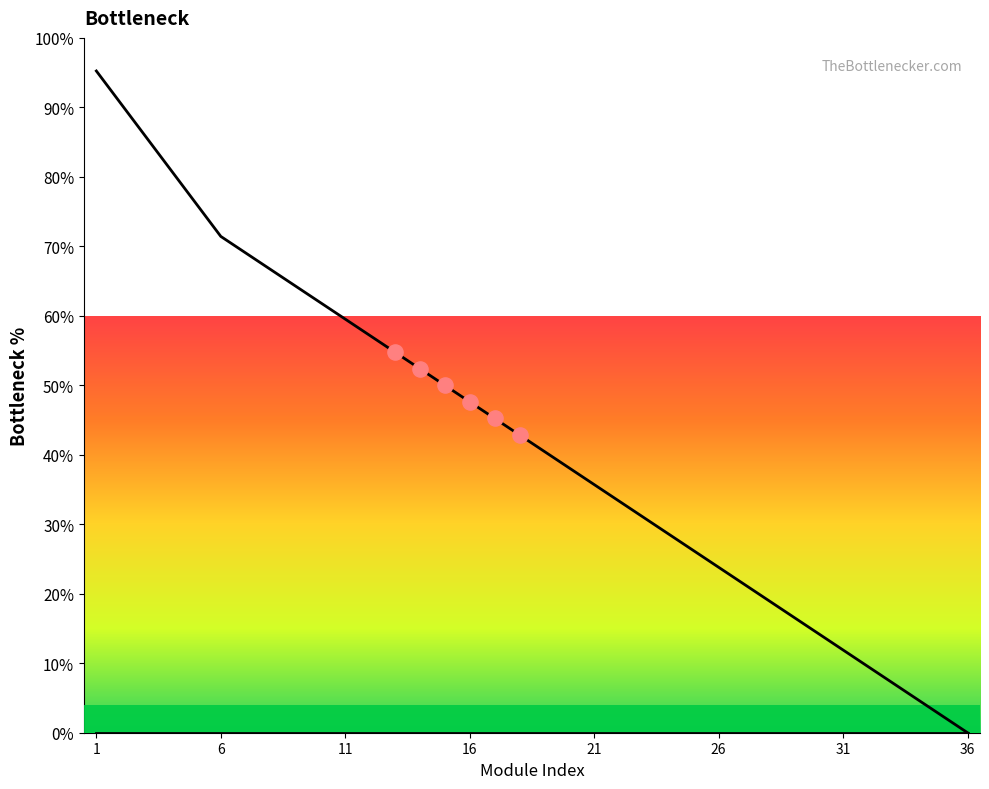

At how many categories does at least one series exceed 81?

3